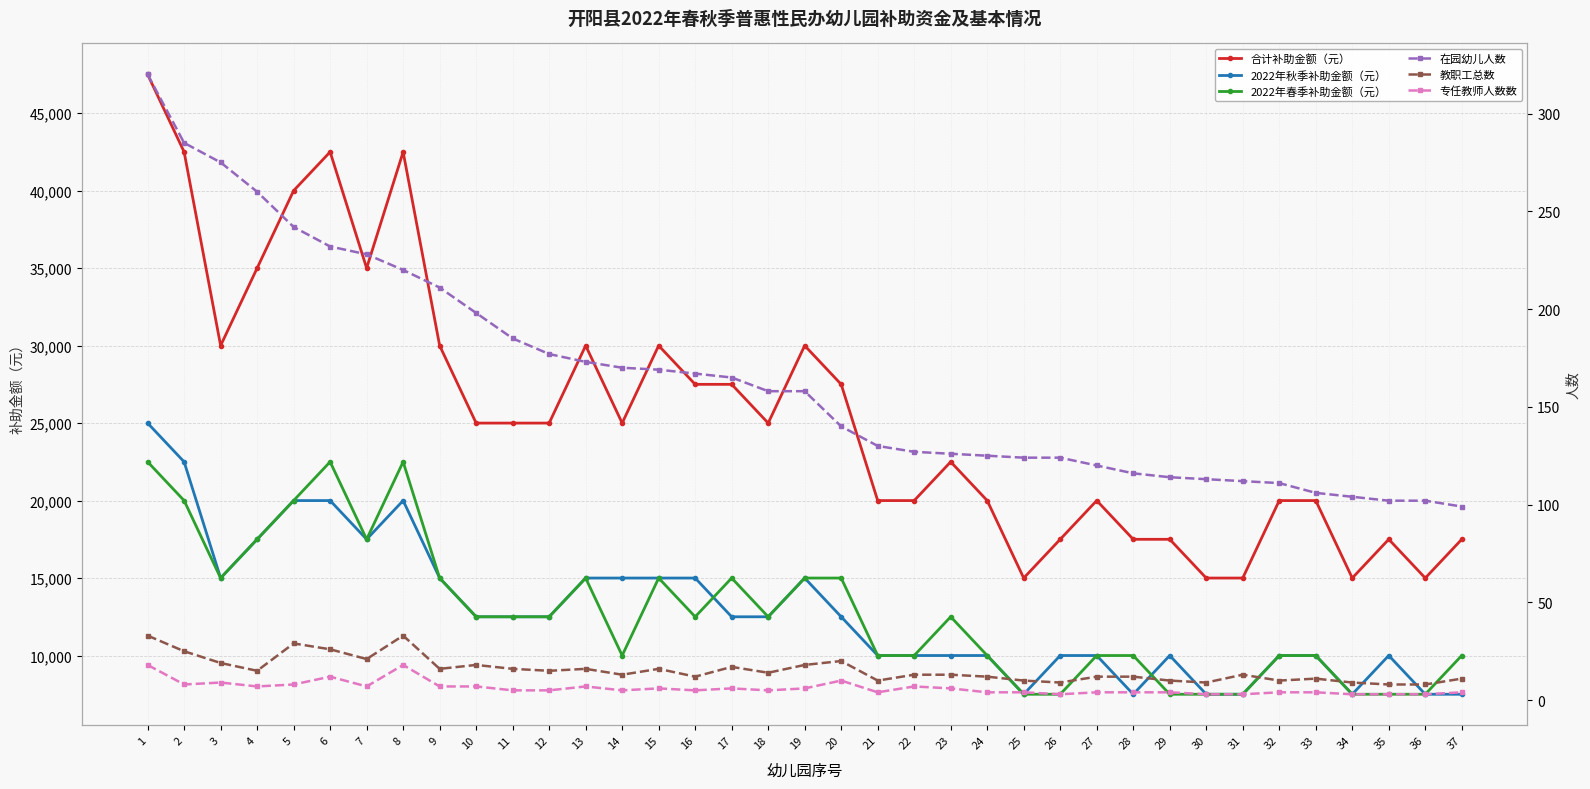

Reading left to right, transcribe all the data shown in this chart.

合计补助金额（元）: 47500	42500	30000	35000	40000	42500	35000	42500	30000	25000	25000	25000	30000	25000	30000	27500	27500	25000	30000	27500	20000	20000	22500	20000	15000	17500	20000	17500	17500	15000	15000	20000	20000	15000	17500	15000	17500
2022年秋季补助金额（元）: 25000	22500	15000	17500	20000	20000	17500	20000	15000	12500	12500	12500	15000	15000	15000	15000	12500	12500	15000	12500	10000	10000	10000	10000	7500	10000	10000	7500	10000	7500	7500	10000	10000	7500	10000	7500	7500
2022年春季补助金额（元）: 22500	20000	15000	17500	20000	22500	17500	22500	15000	12500	12500	12500	15000	10000	15000	12500	15000	12500	15000	15000	10000	10000	12500	10000	7500	7500	10000	10000	7500	7500	7500	10000	10000	7500	7500	7500	10000
在园幼儿人数: 320	285	275	260	242	232	228	220	211	198	185	177	173	170	169	167	165	158	158	140	130	127	126	125	124	124	120	116	114	113	112	111	106	104	102	102	99
教职工总数: 33	25	19	15	29	26	21	33	16	18	16	15	16	13	16	12	17	14	18	20	10	13	13	12	10	9	12	12	10	9	13	10	11	9	8	8	11
专任教师人数数: 18	8	9	7	8	12	7	18	7	7	5	5	7	5	6	5	6	5	6	10	4	7	6	4	4	3	4	4	4	3	3	4	4	3	3	3	4